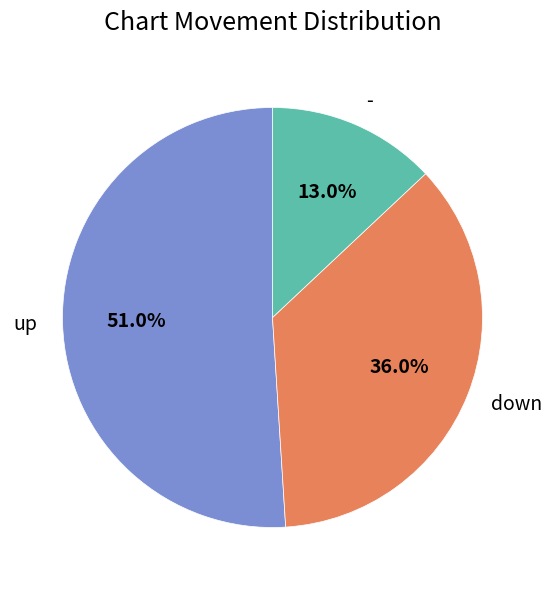

To the nearest percent, what is the difference between the down and - slice percentages?

23%